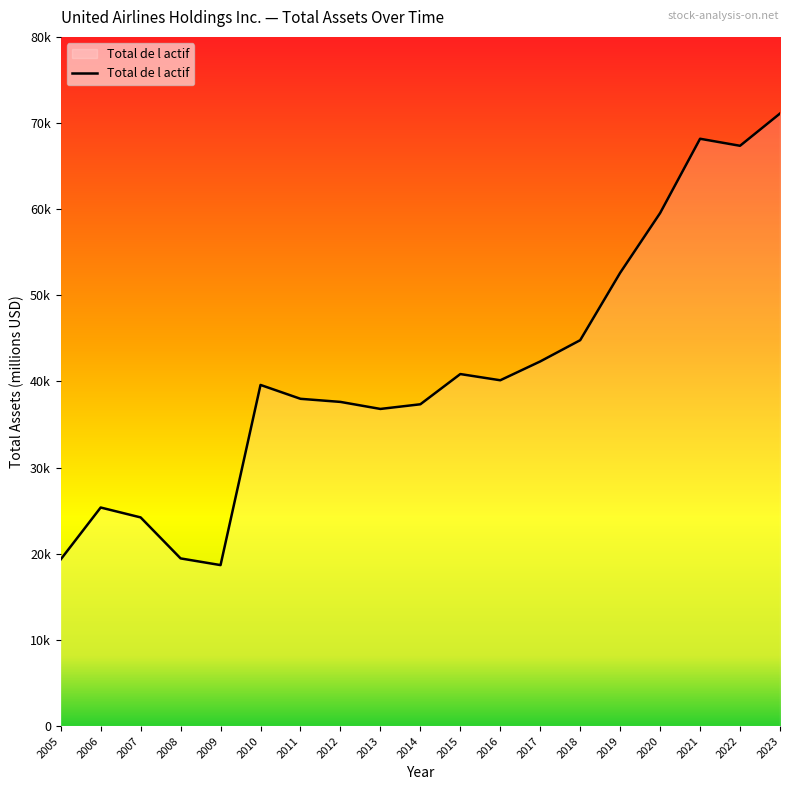

Is this an area chart (filled region under the line)?

Yes